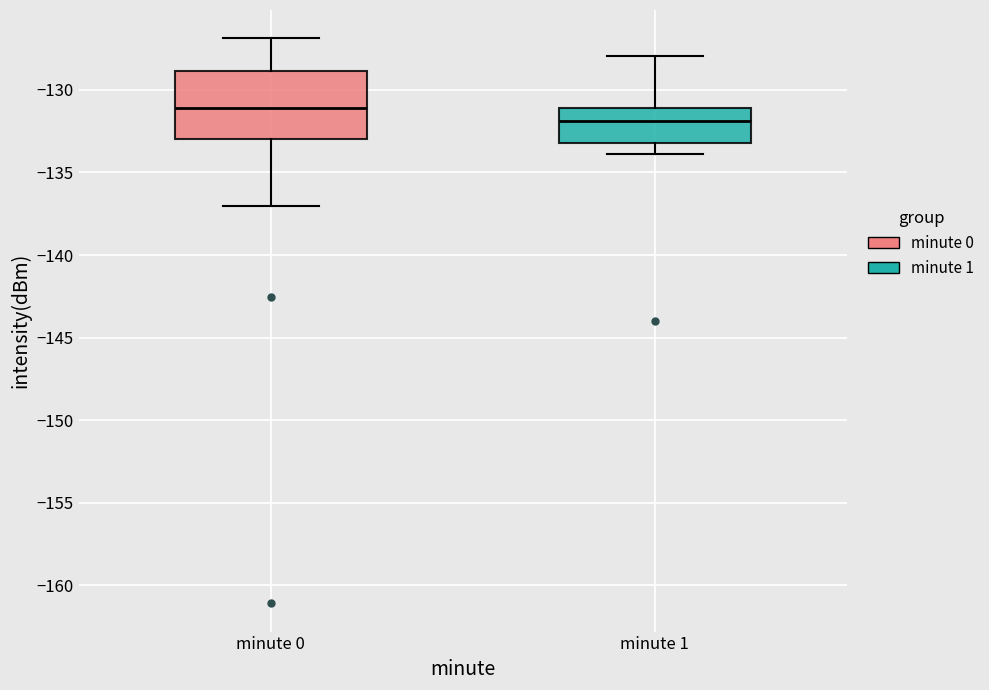

Reading left to right, transcribe this box plot: for each box, give where its median line is, the range the box spans, and where its two whiskers end, as read against the y-axis. The values are not printed on the chart, so give them approximately, as read against the axis.

minute 0: median -131, box -133 to -129, whiskers -137 to -127
minute 1: median -132, box -133 to -131, whiskers -134 to -128